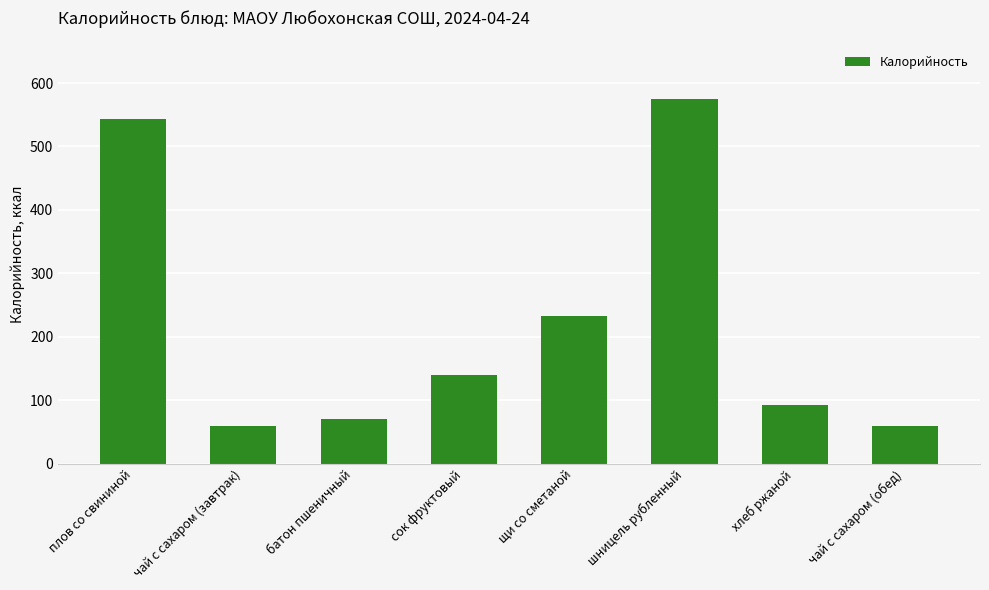

The chart shows a value of 64.2 at сок фруктовый. True or false?

False